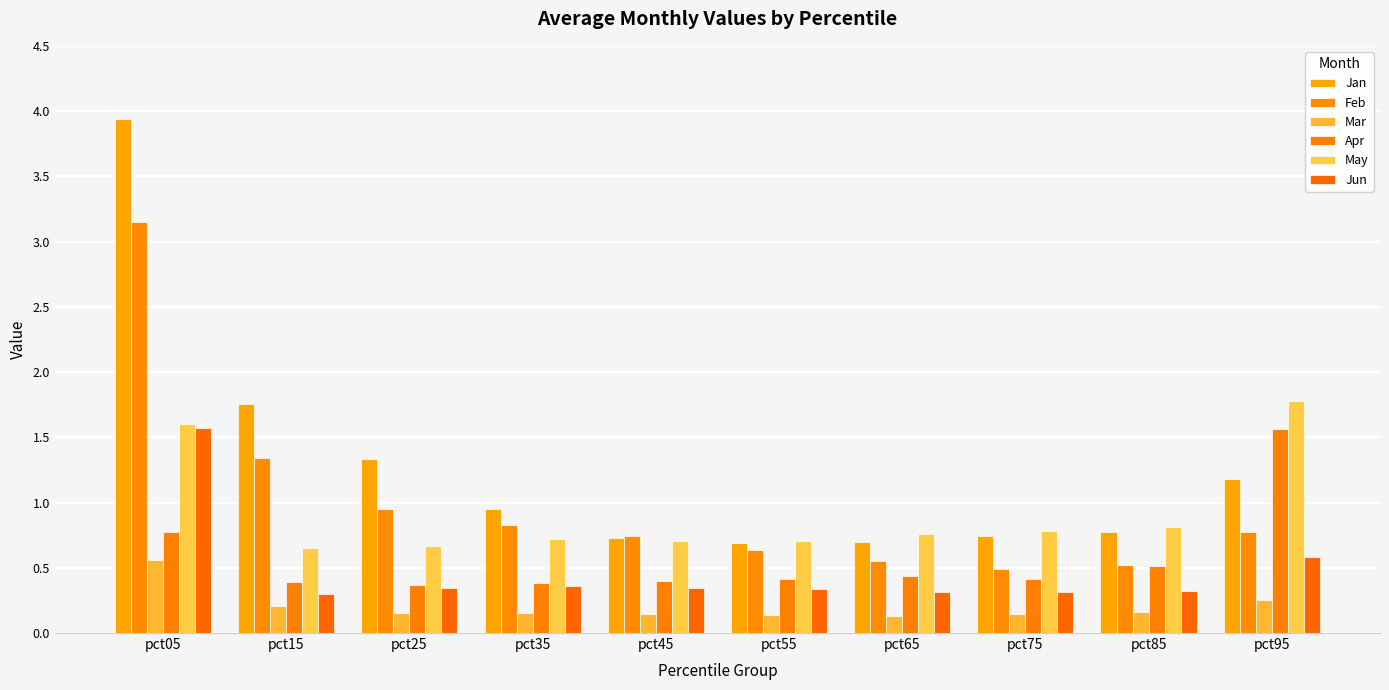

What are all the series names shown in the legend?

Jan, Feb, Mar, Apr, May, Jun